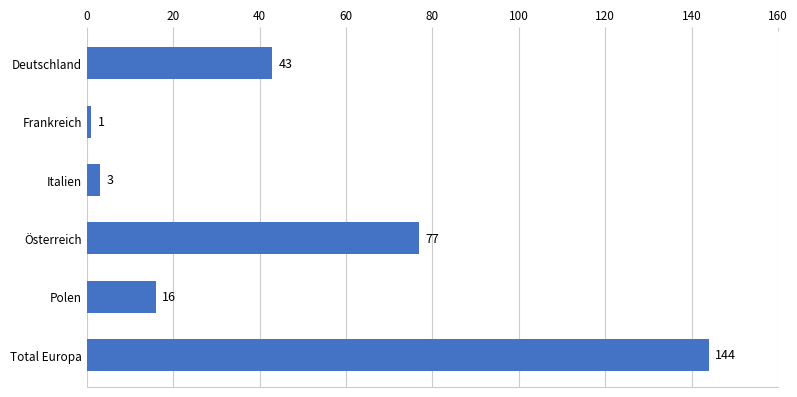

Count the number of data series in this chart.

1